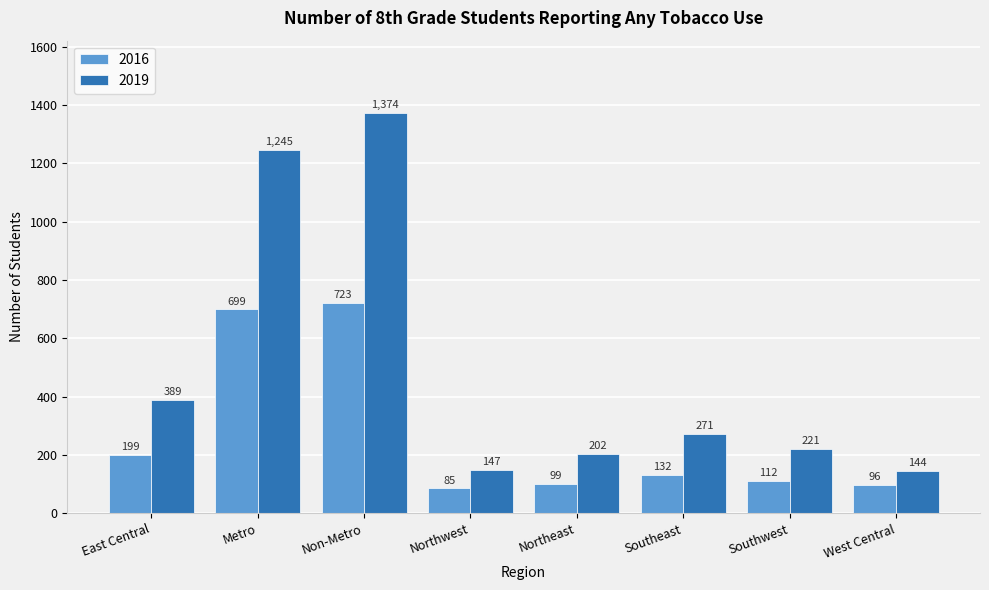

Which series has the widest spread of values?

2019